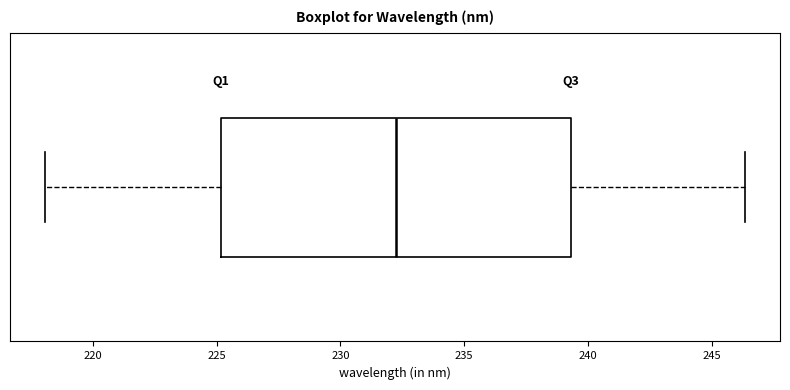

Read this box plot against the x-axis: the position of the median line, the range covered by the box, and the ends of both whiskers. The values are not printed on the chart, so give them approximately, as read against the axis.

median 232.5, box 225.0 to 239.5, whiskers 218.0 to 246.5